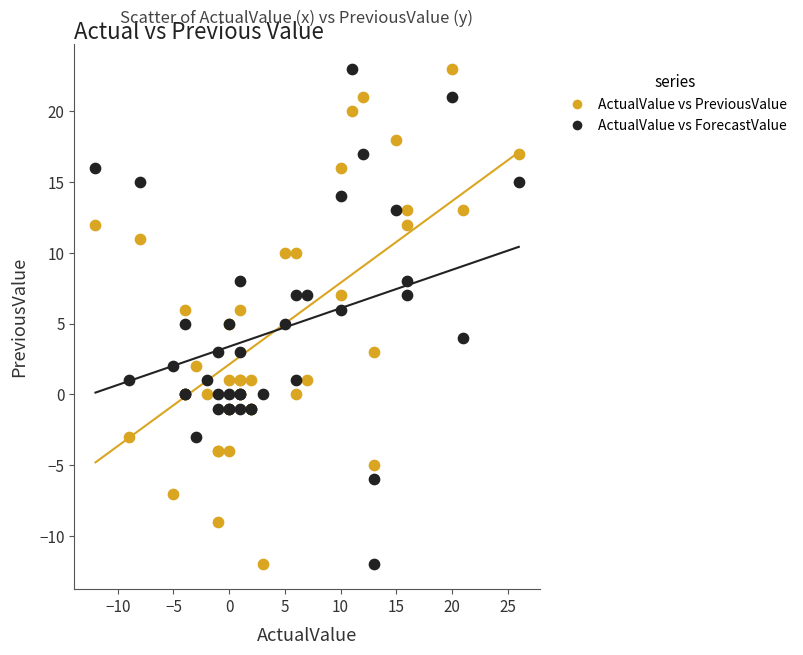

What is the X range (max minus min) for the scatter plot?

38